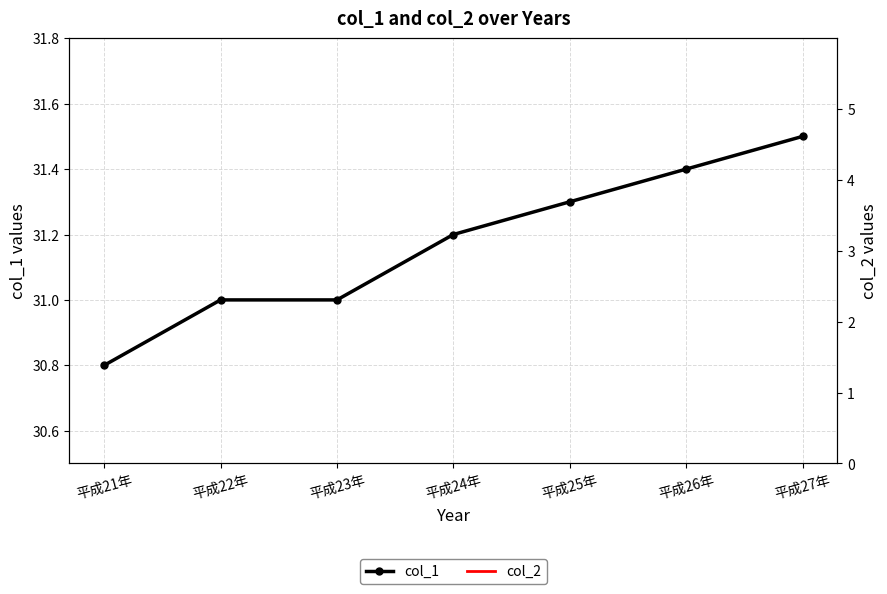

What position from the right is 平成26年?

2